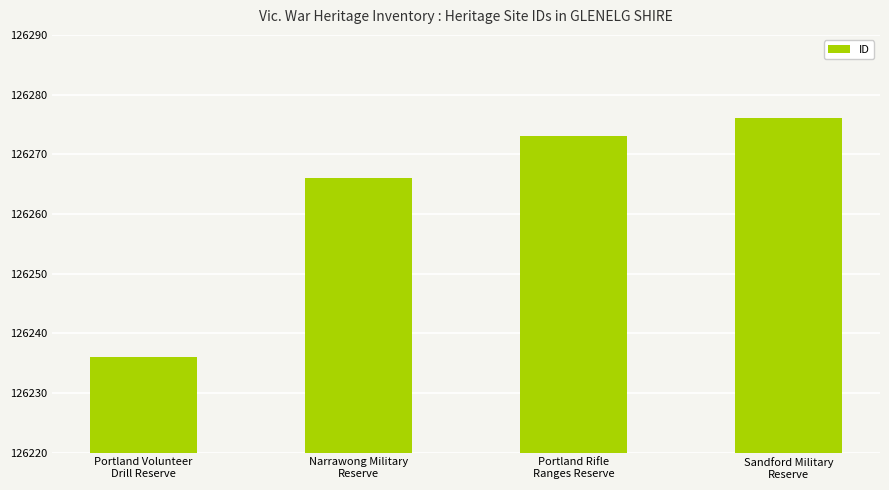

What is the average value?

126263